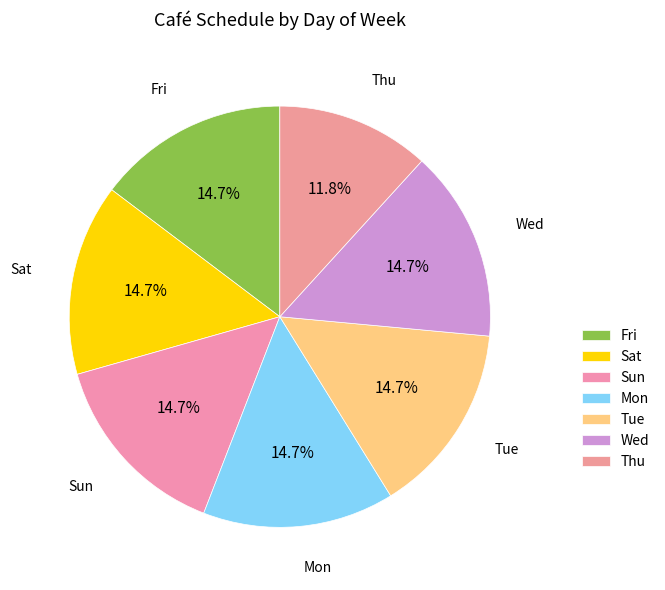

Count the number of slices in the pie.

7